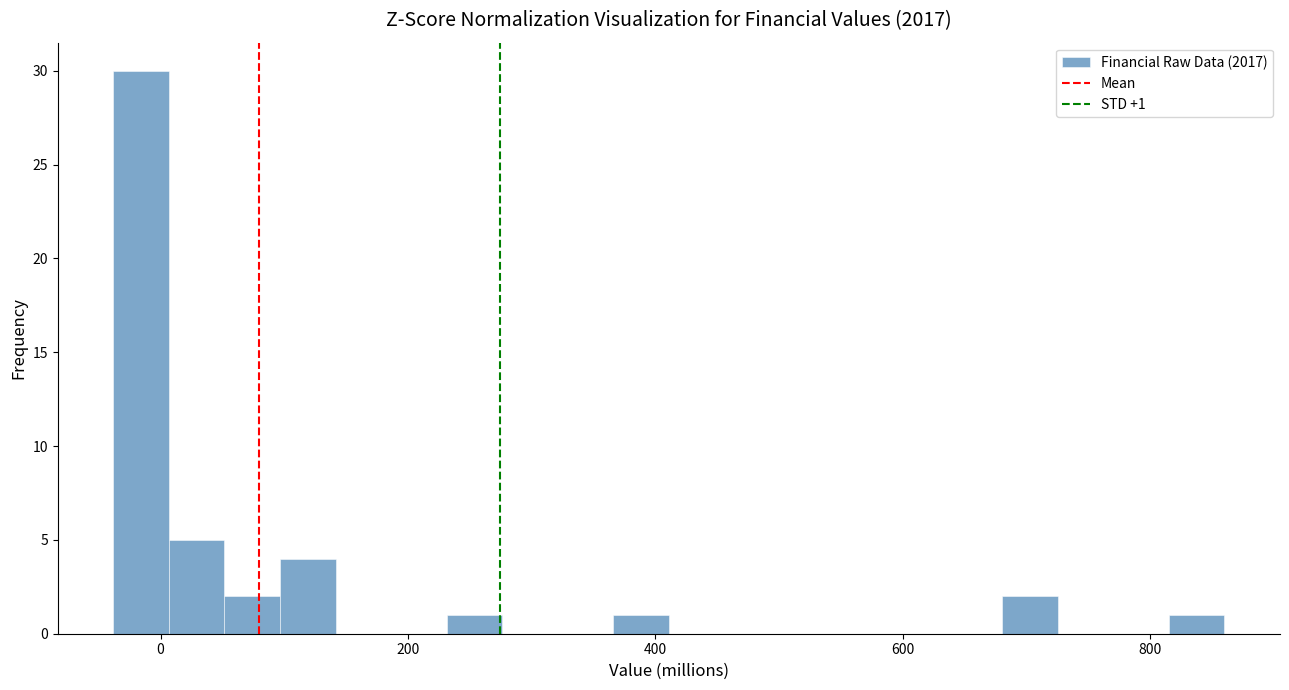

Around what value on the x-axis is the tallest bar? Give the approximate position of its centre, as read against the axis.

-20